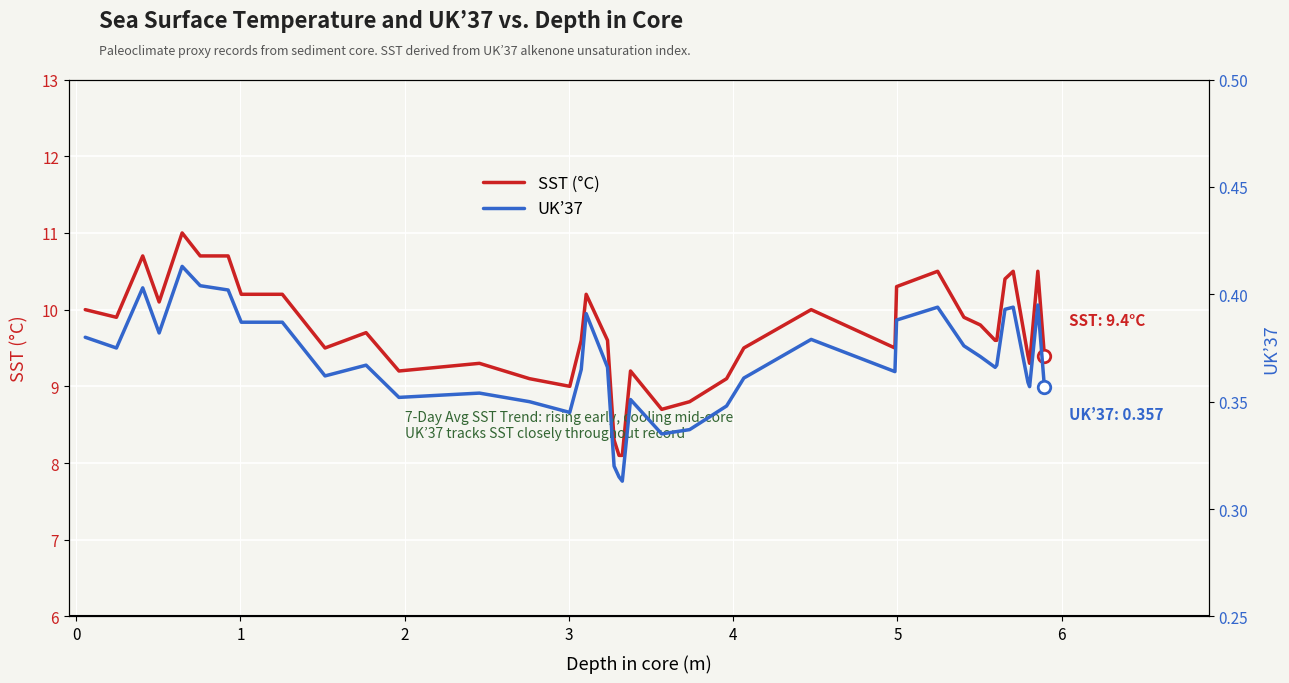

True or false: UK’37 and SST (°C) intersect in this chart.

False